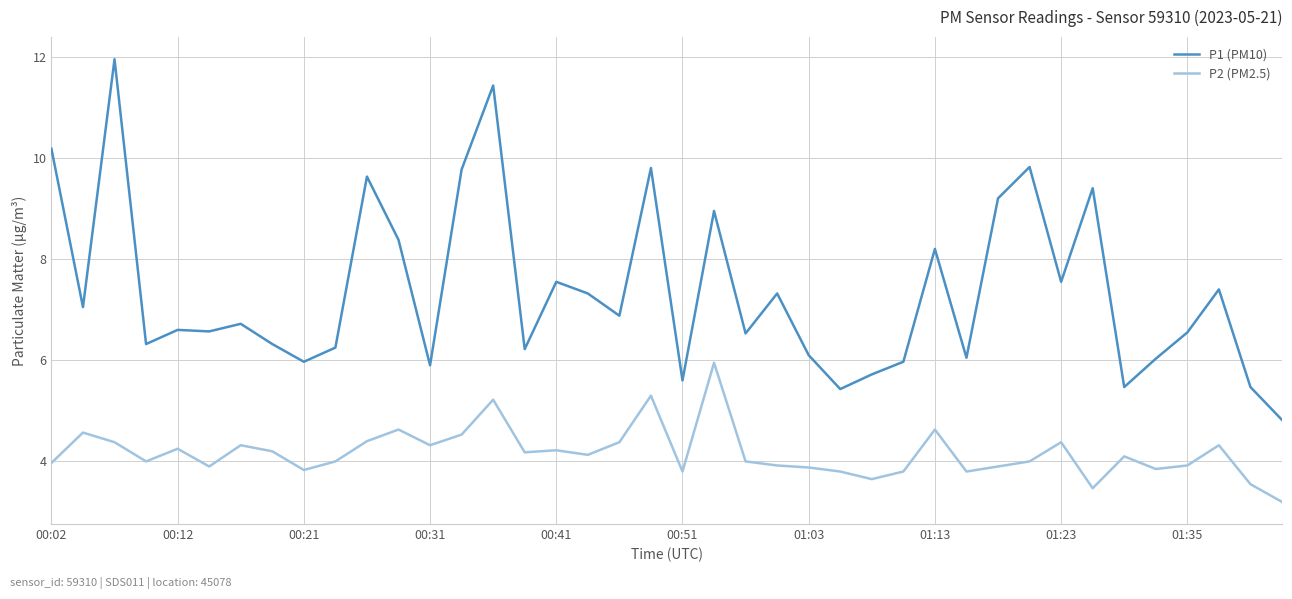

Which series has the largest range (max minus min)?

P1 (PM10)